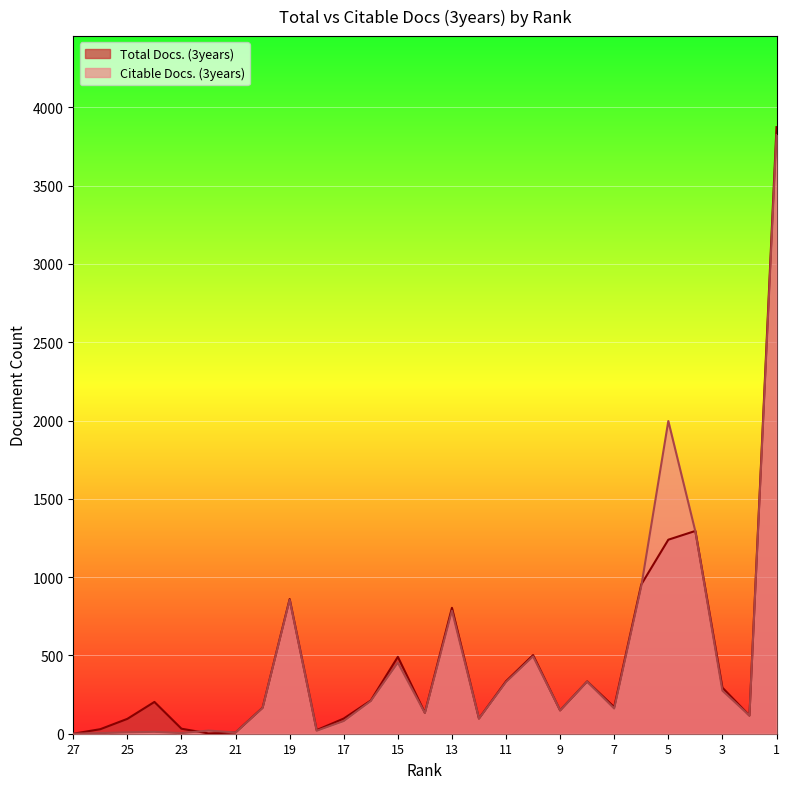

What is the difference between the Total Docs. (3years) values at 19 and 11?

525